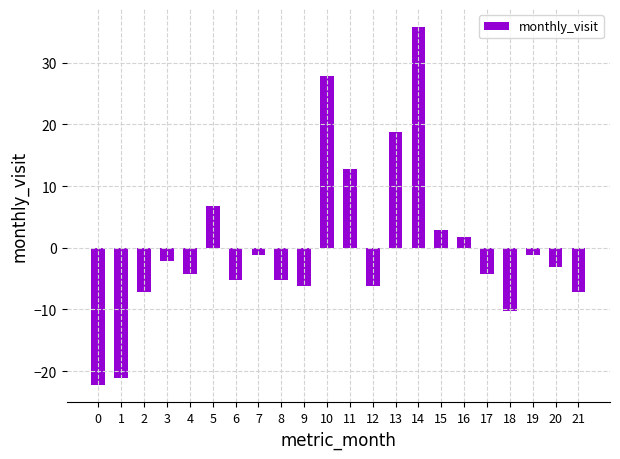

What is the value of the 2nd bar from the left?

-21.2